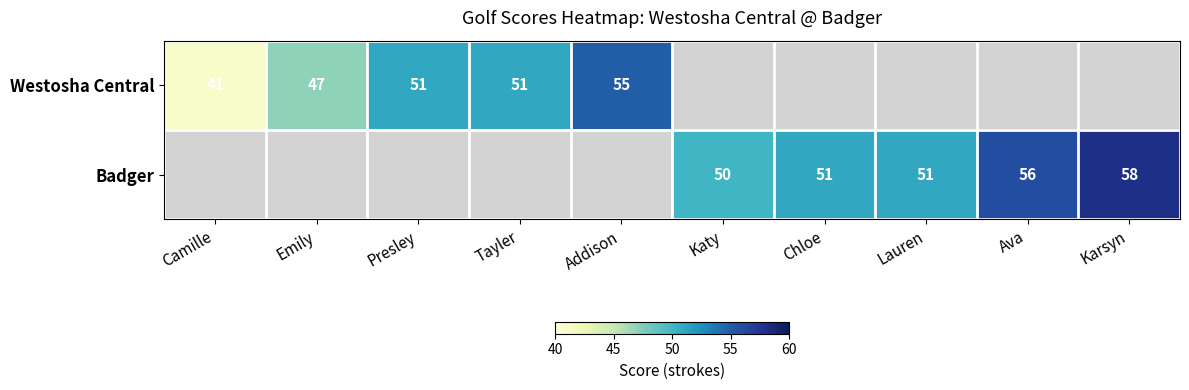

The value of Westosha Central at Tayler is 21. True or false?

False